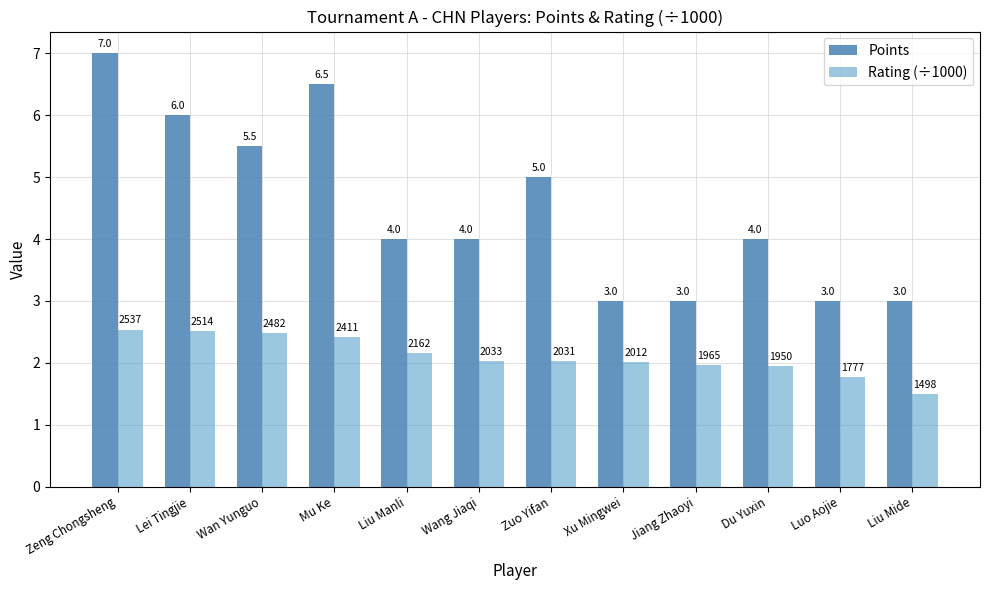

How many bars are there in each group?

2